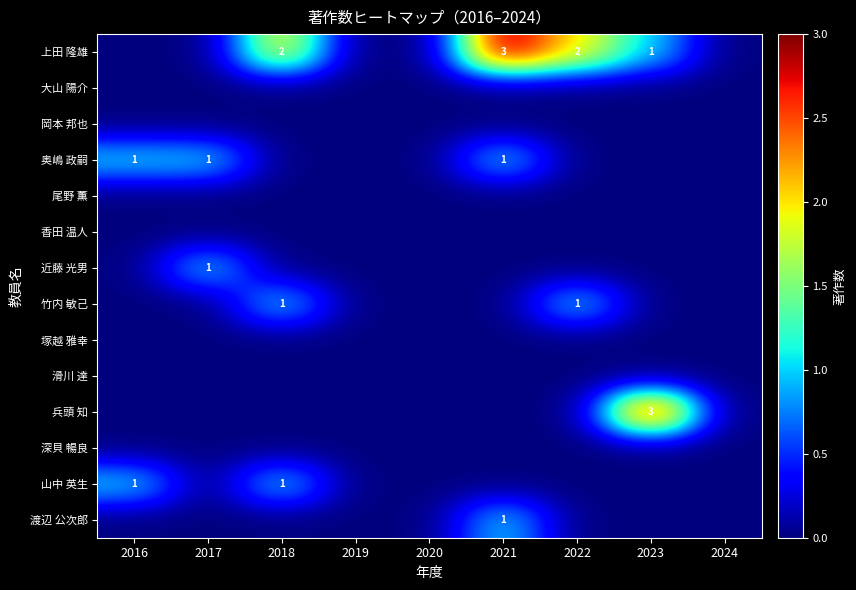

Which has a higher value, 2018 or 2020?

2018